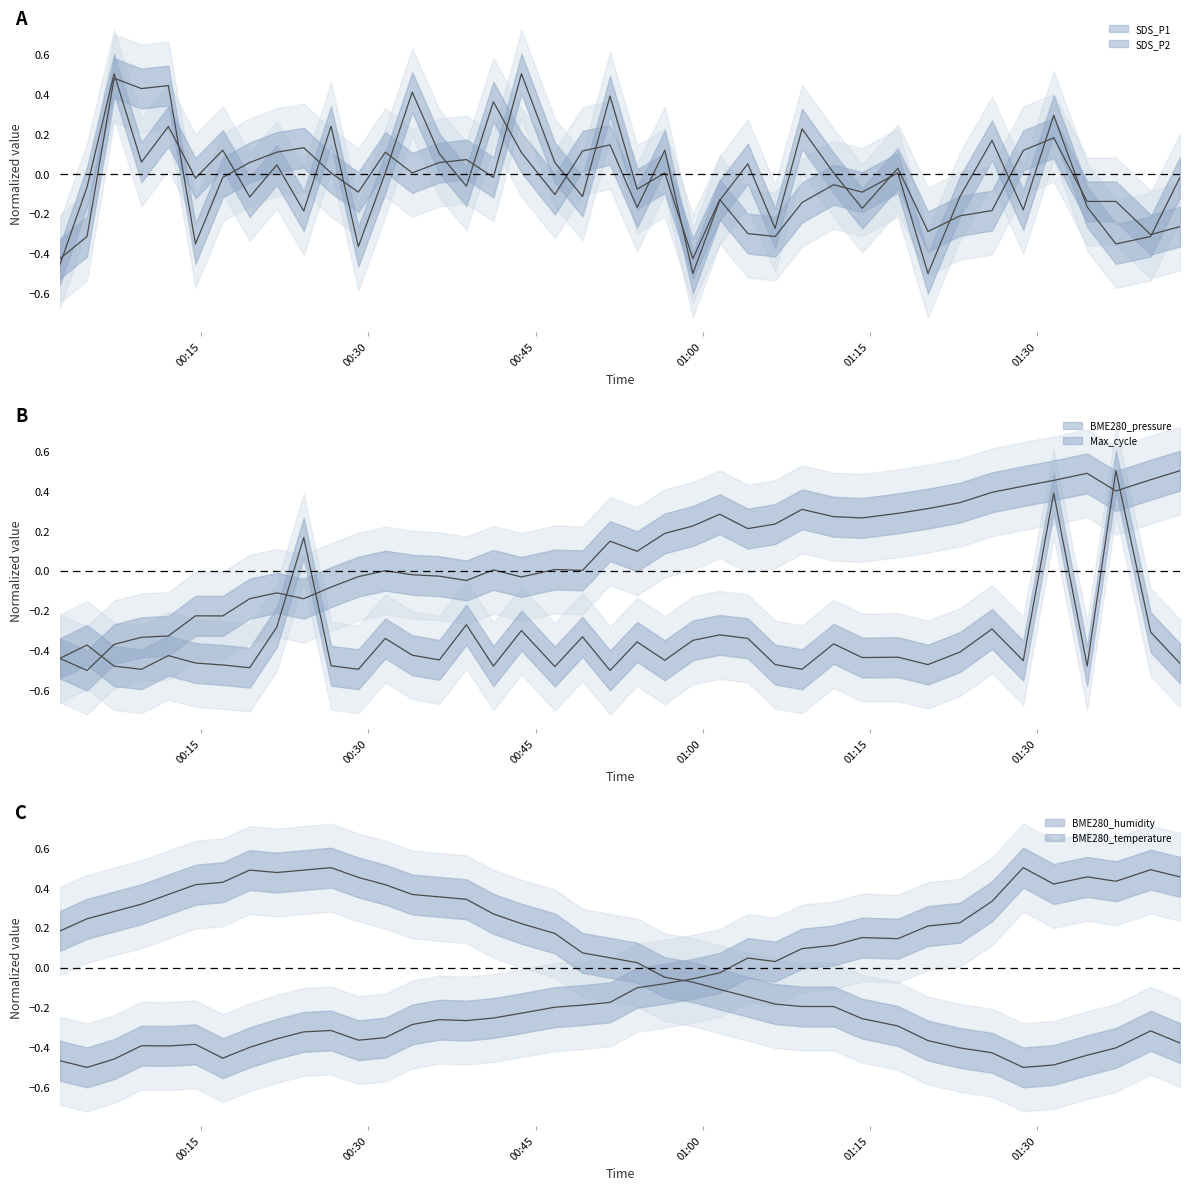

The BME280_pressure series shows -0.4 at Max_cycle. True or false?

False